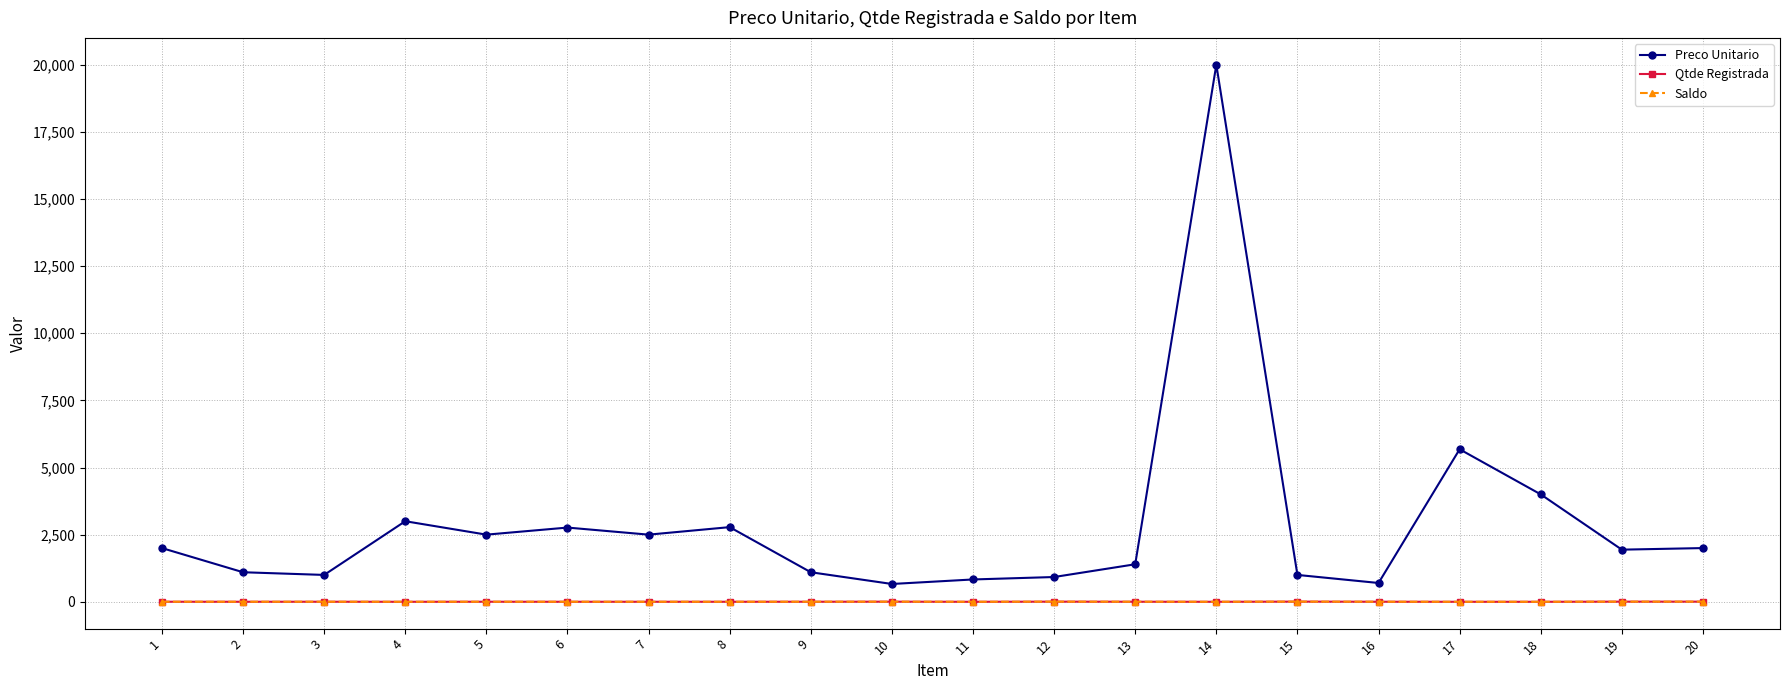

Is this an area chart (filled region under the line)?

No